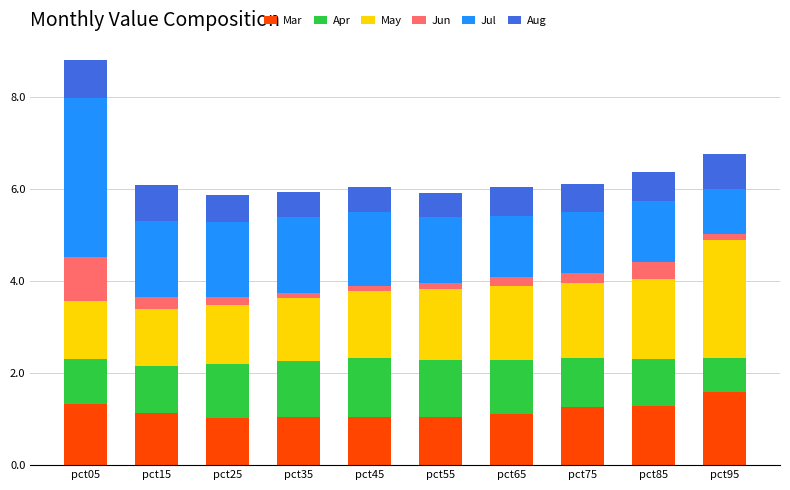

The value of Mar at pct45 is 1.0. True or false?

True